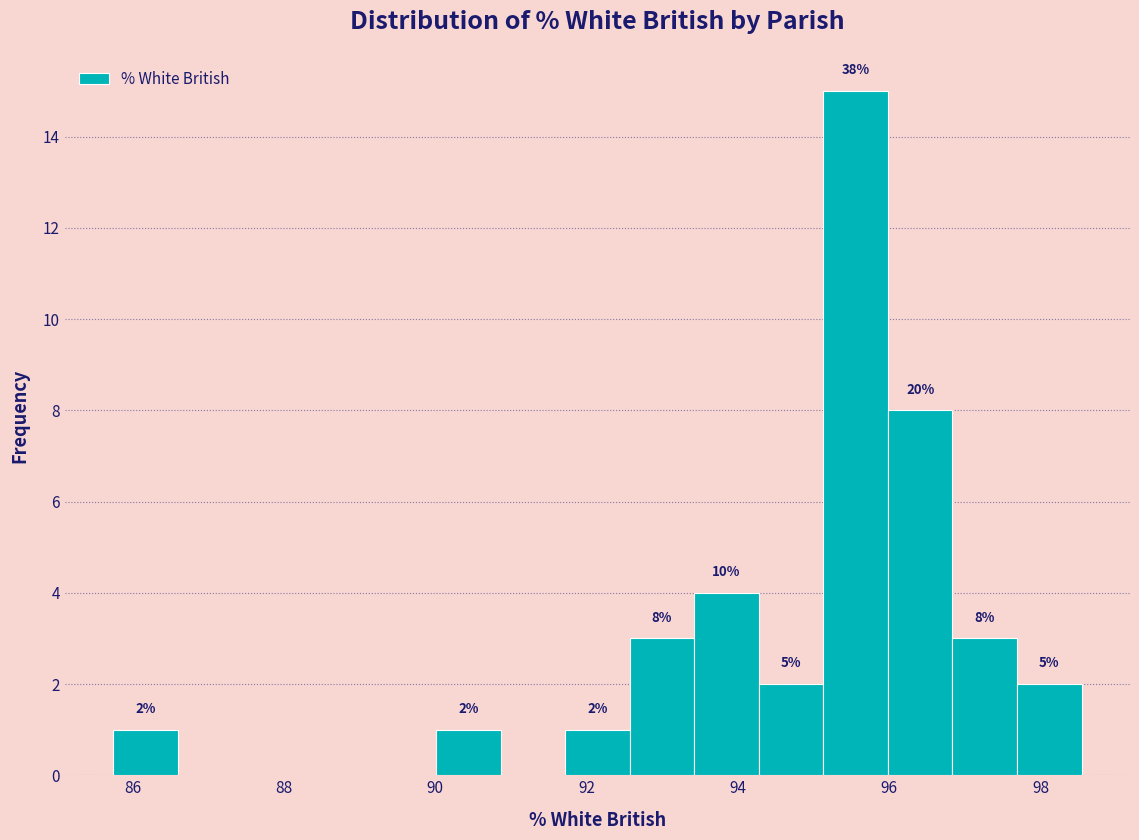

Over which range of the x-axis is the bar tallest?

95.2 to 96.0